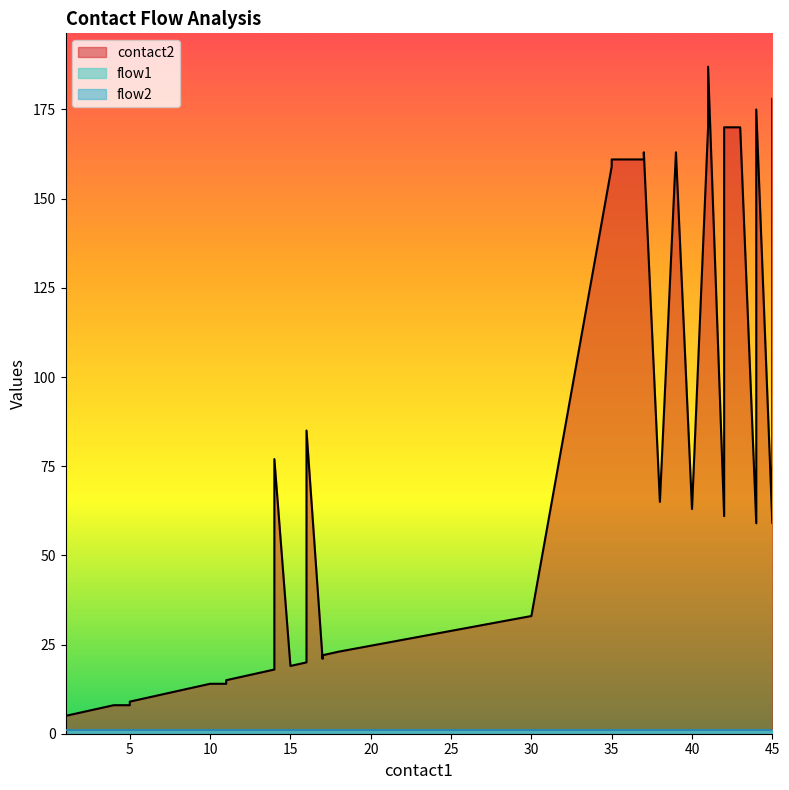

At which label does contact2 reach its minimum?

1